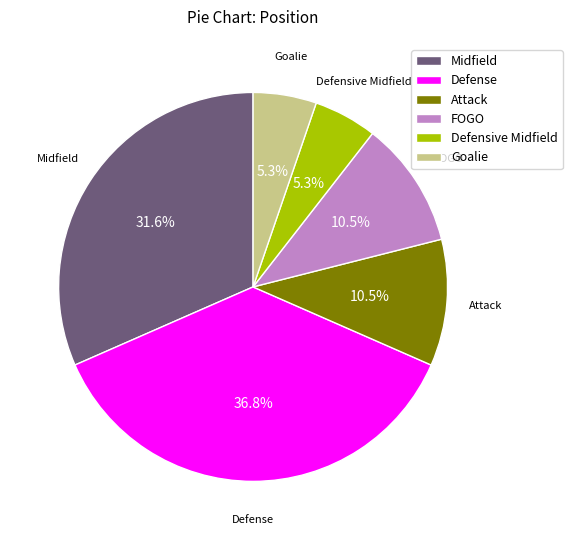

To the nearest percent, what is the difference between the largest and smallest slice percentages?

32%